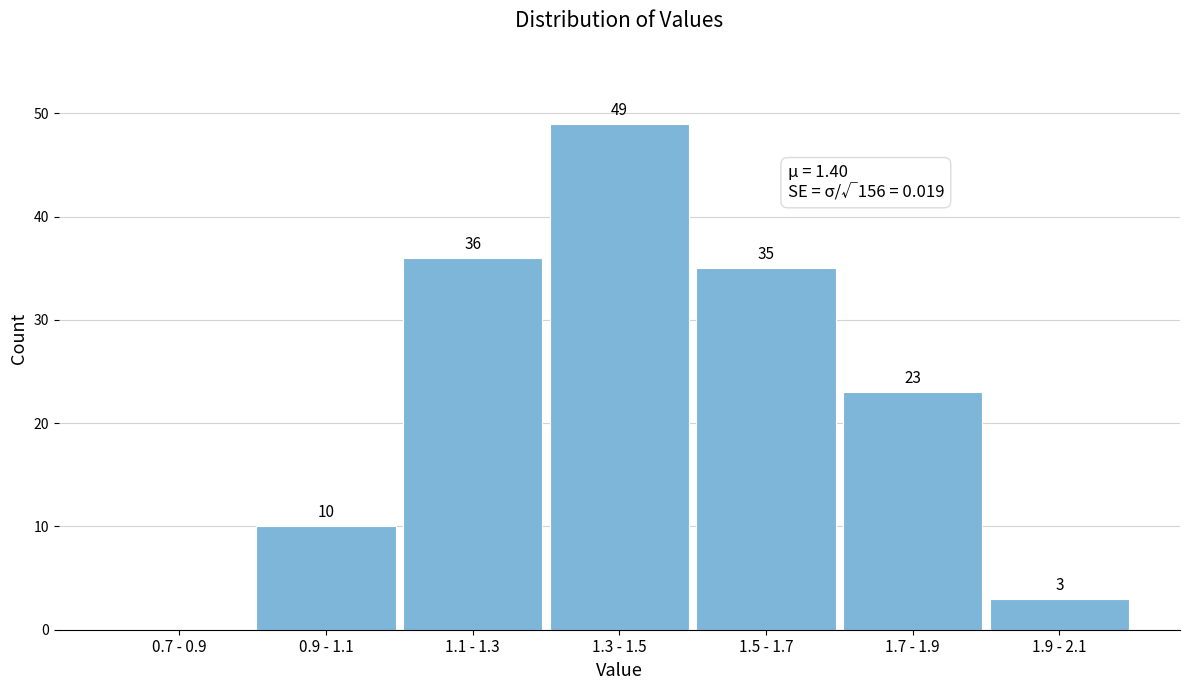

Reading left to right, transcribe all the data shown in this chart.

0.7 - 0.9=0	0.9 - 1.1=10	1.1 - 1.3=36	1.3 - 1.5=49	1.5 - 1.7=35	1.7 - 1.9=23	1.9 - 2.1=3